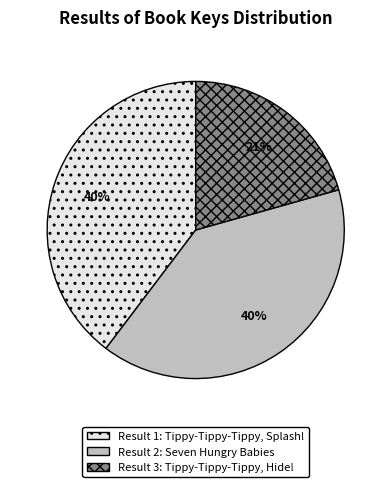

Count the number of slices in the pie.

3